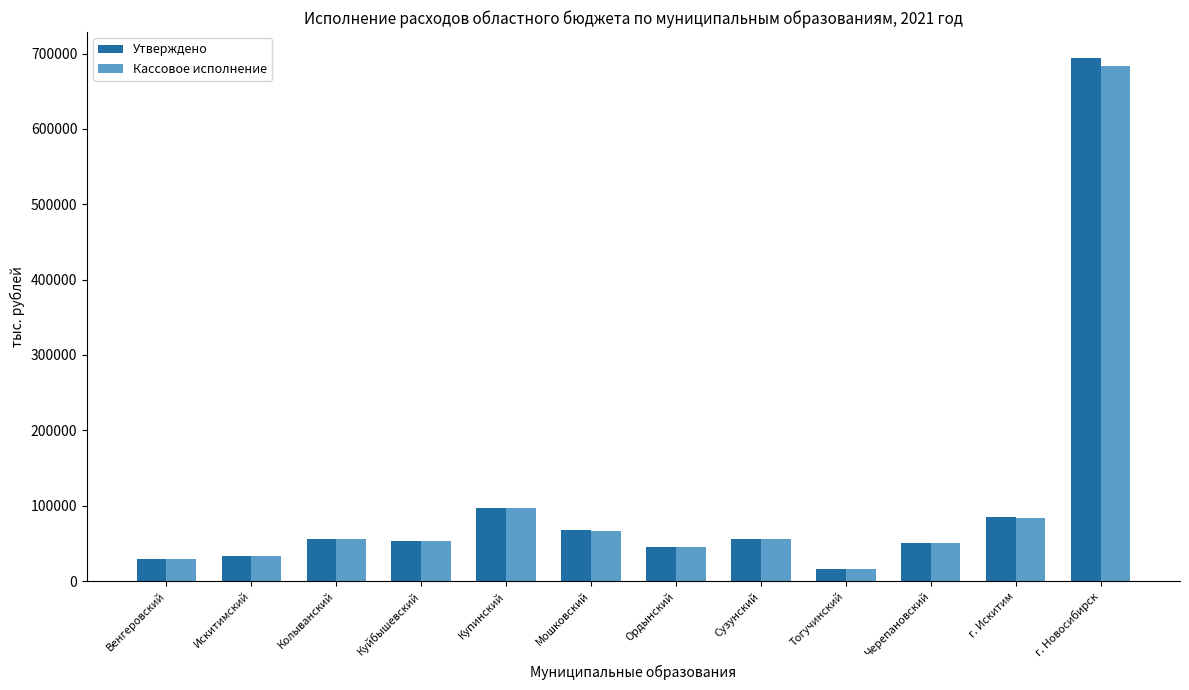

List the series in order of their peak value, highest first.

Утверждено, Кассовое исполнение